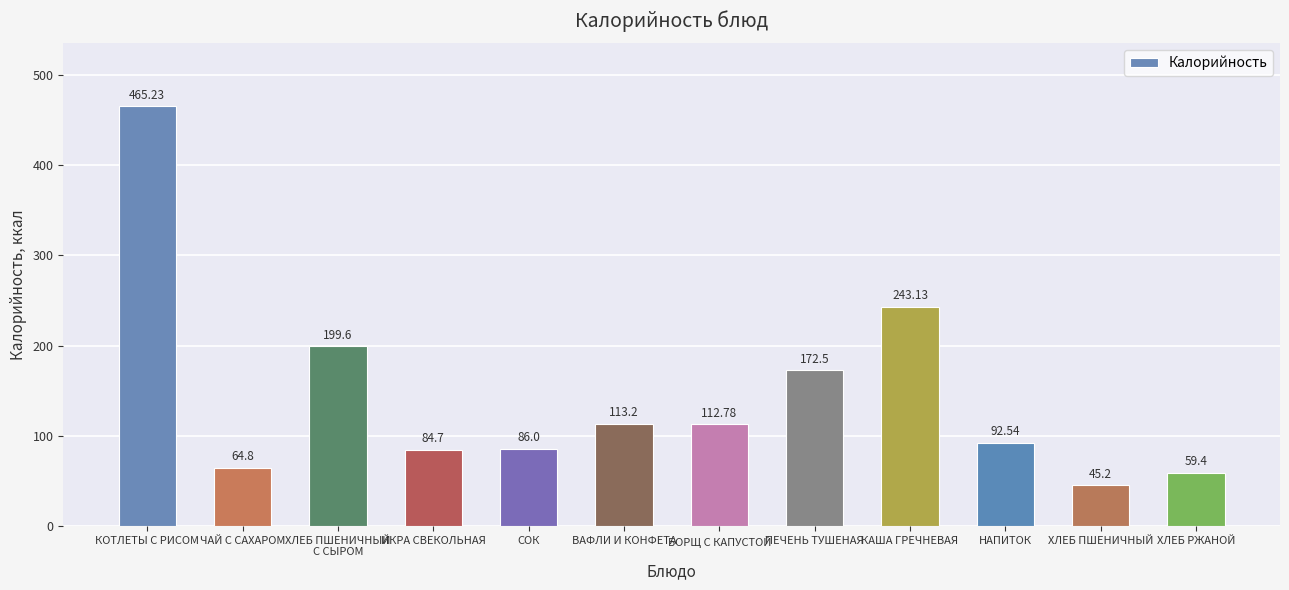

Rank the categories by value from highest to lowest.

КОТЛЕТЫ С РИСОМ, КАША ГРЕЧНЕВАЯ, ХЛЕБ ПШЕНИЧНЫЙ
С СЫРОМ, ПЕЧЕНЬ ТУШЕНАЯ, ВАФЛИ И КОНФЕТА, БОРЩ С КАПУСТОЙ, НАПИТОК, СОК, ИКРА СВЕКОЛЬНАЯ, ЧАЙ С САХАРОМ, ХЛЕБ РЖАНОЙ, ХЛЕБ ПШЕНИЧНЫЙ